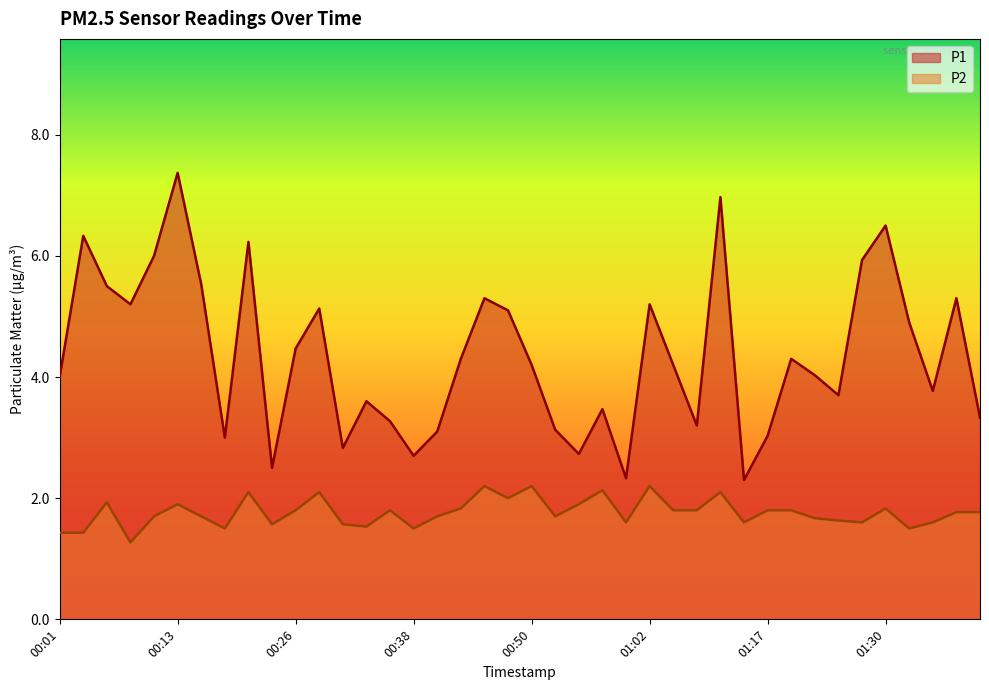

How many interior local valleys does the P2 series have?

11